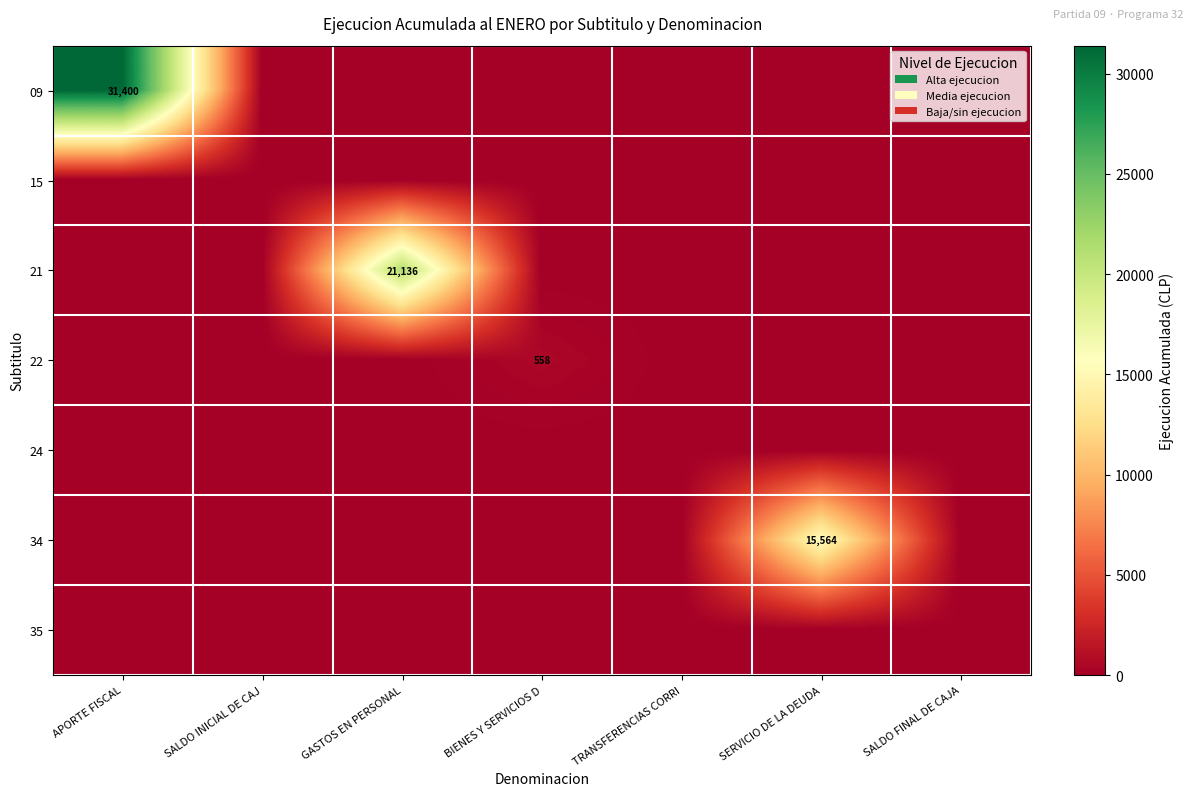

Is the value of 35 at APORTE FISCAL greater than the value of 22 at SALDO INICIAL DE CAJ?

No